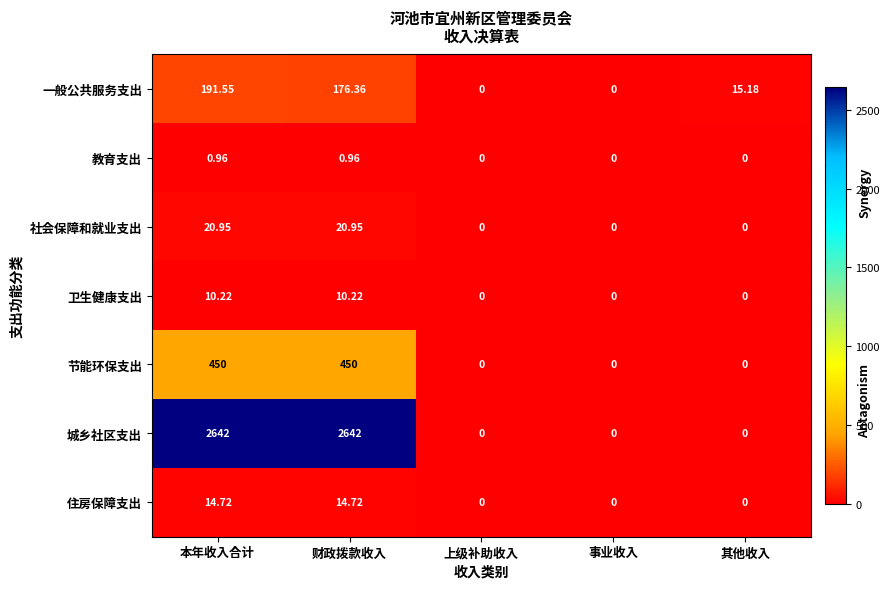

Rank the series by their maximum value, from highest to lowest.

城乡社区支出, 节能环保支出, 一般公共服务支出, 社会保障和就业支出, 住房保障支出, 卫生健康支出, 教育支出